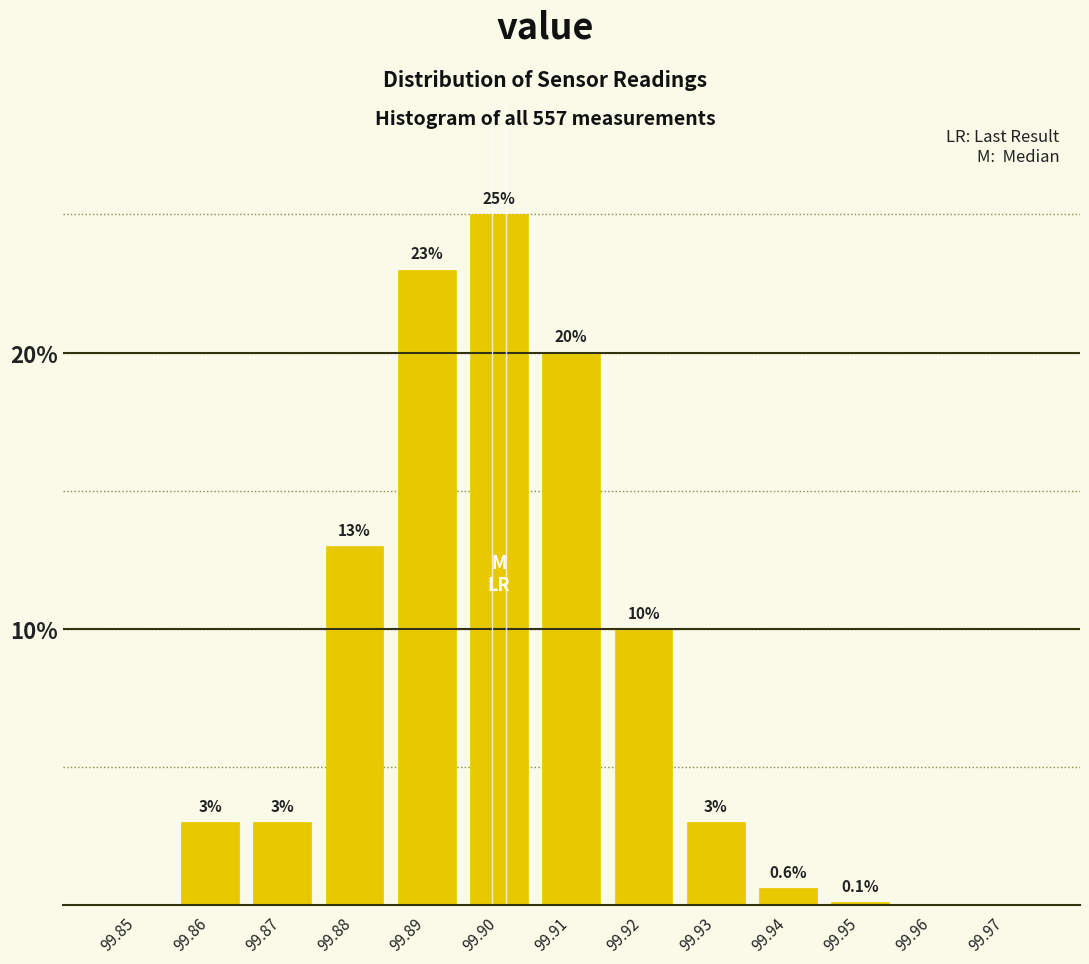

Reading left to right, list all the values displayed in this chart.

99.85=0.0	99.86=3.0	99.87=3.0	99.88=13.0	99.89=23.0	99.90=25.0	99.91=20.0	99.92=10.0	99.93=3.0	99.94=0.6	99.95=0.1	99.96=0.0	99.97=0.0